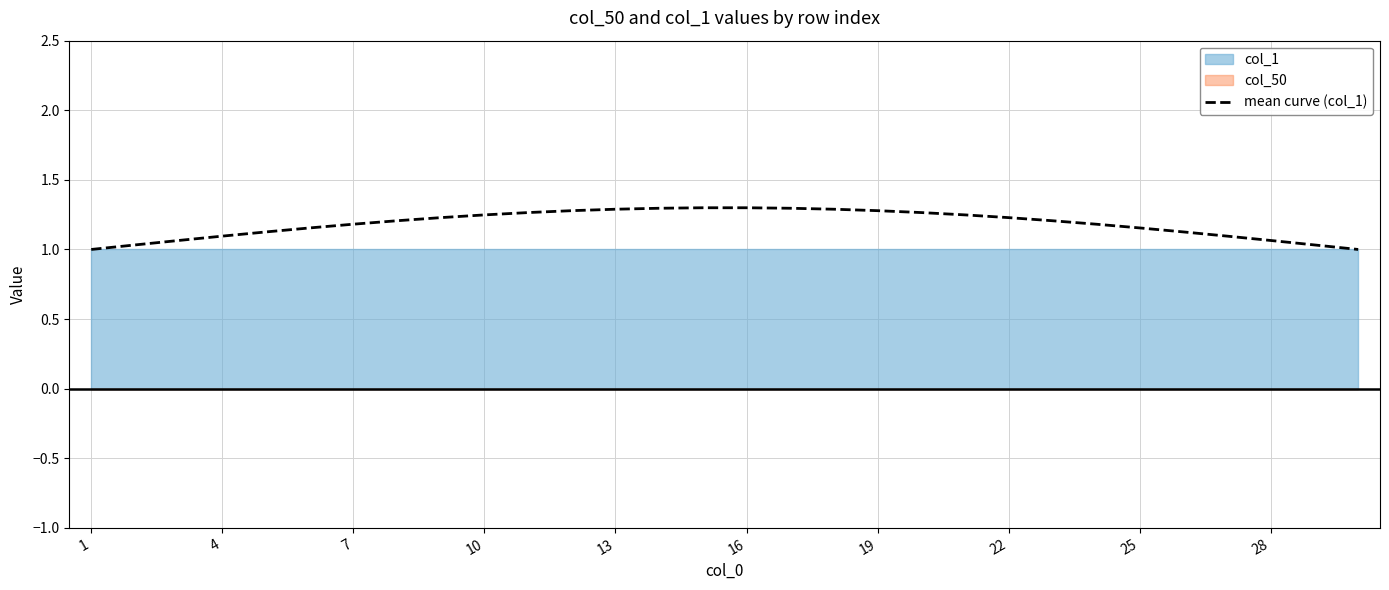

What is the maximum value shown in the chart?

1.3